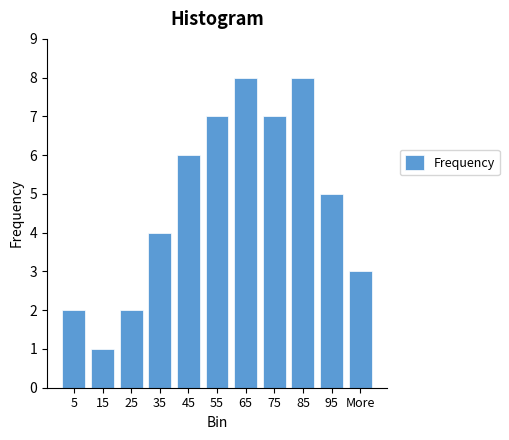

Reading left to right, list all the values displayed in this chart.

2	1	2	4	6	7	8	7	8	5	3